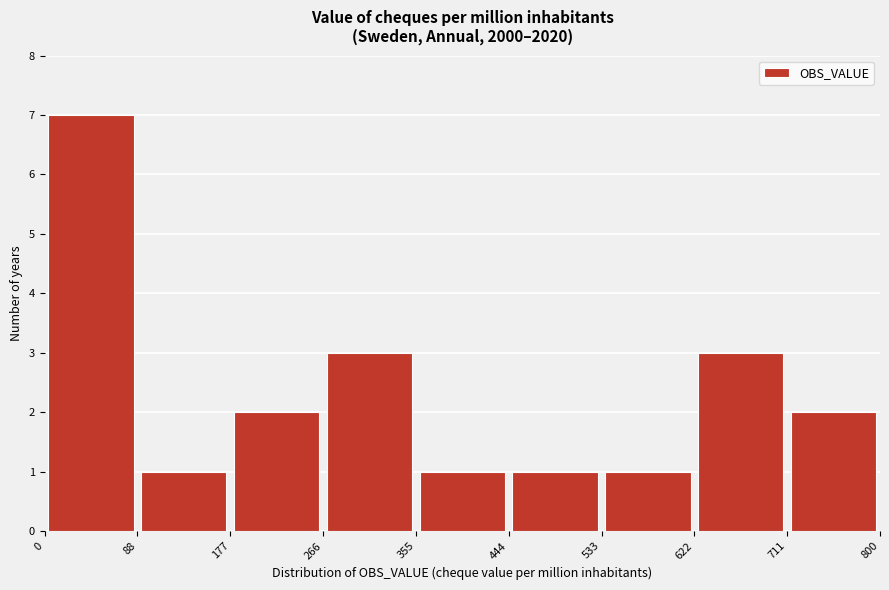

Reading left to right, transcribe this chart: for each bar, give the range it covers on the x-axis and its height. The values are not printed on the chart, so give them approximately, as read against the axis.

0 to 88: 7
88 to 177: 1
177 to 266: 2
266 to 355: 3
355 to 444: 1
444 to 533: 1
533 to 622: 1
622 to 711: 3
711 to 800: 2